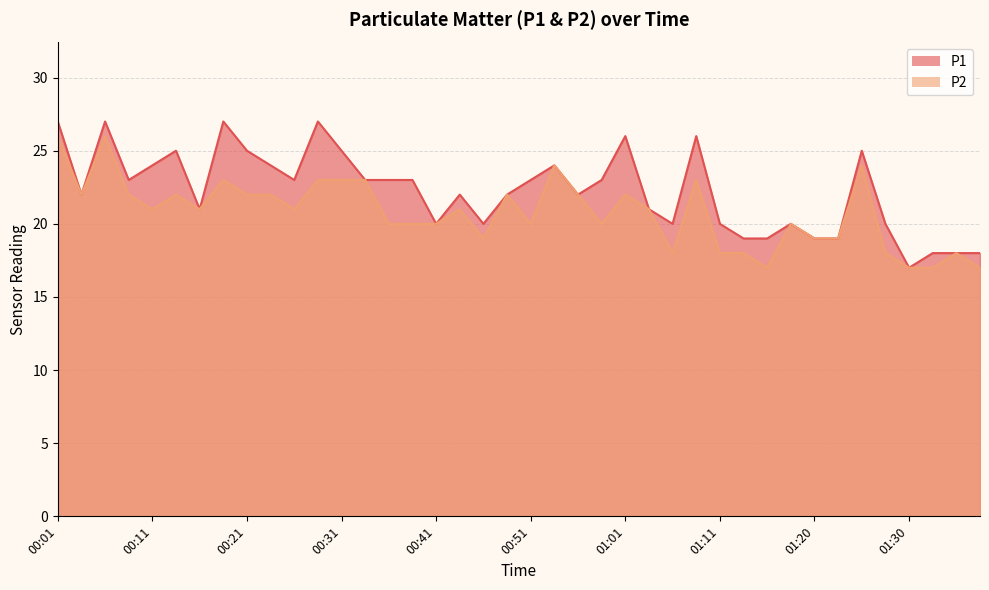

What value does the P1 series have at 01:20?

19